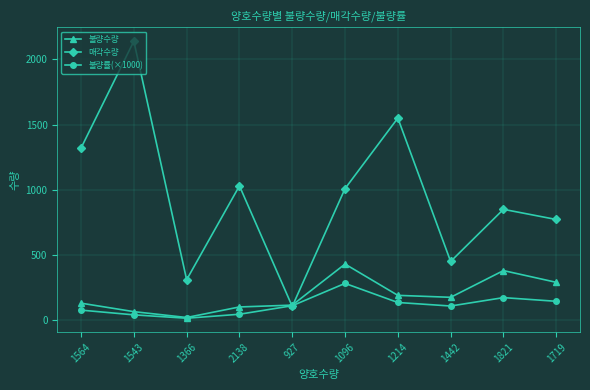

List the series in order of their peak value, highest first.

매각수량, 불량수량, 불량률(×1000)